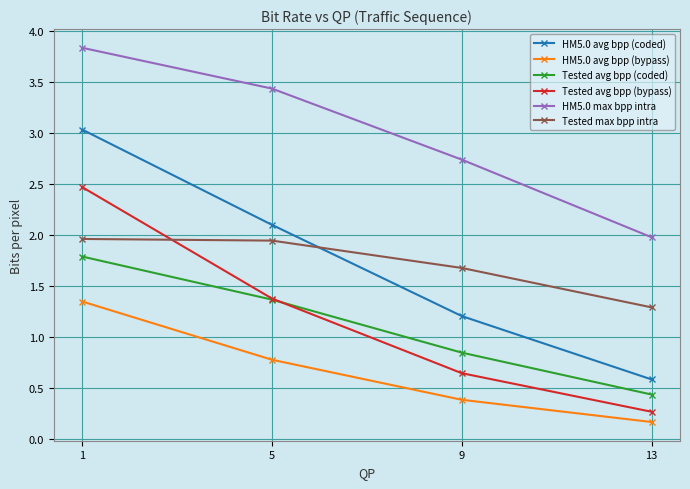

What value does the Tested avg bpp (bypass) series have at 5?

1.4